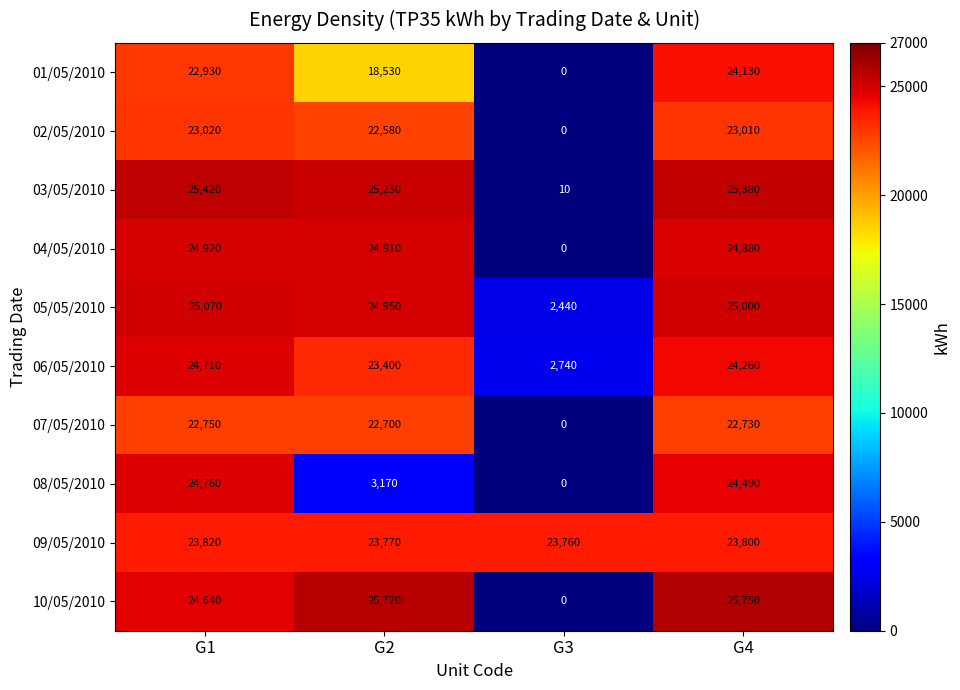

List the series in order of their peak value, highest first.

10/05/2010, 03/05/2010, 05/05/2010, 04/05/2010, 08/05/2010, 06/05/2010, 01/05/2010, 09/05/2010, 02/05/2010, 07/05/2010